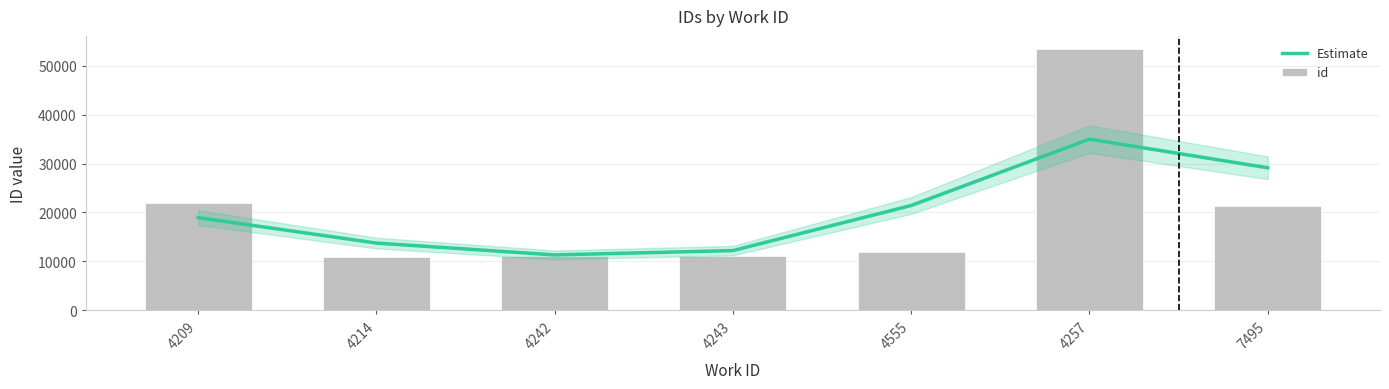

List the series in order of their peak value, lowest first.

Estimate, id